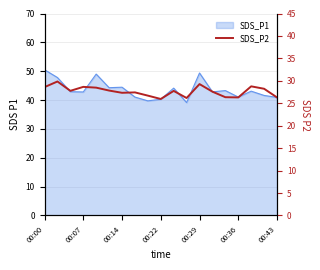

What is the minimum value shown in the chart?

25.9